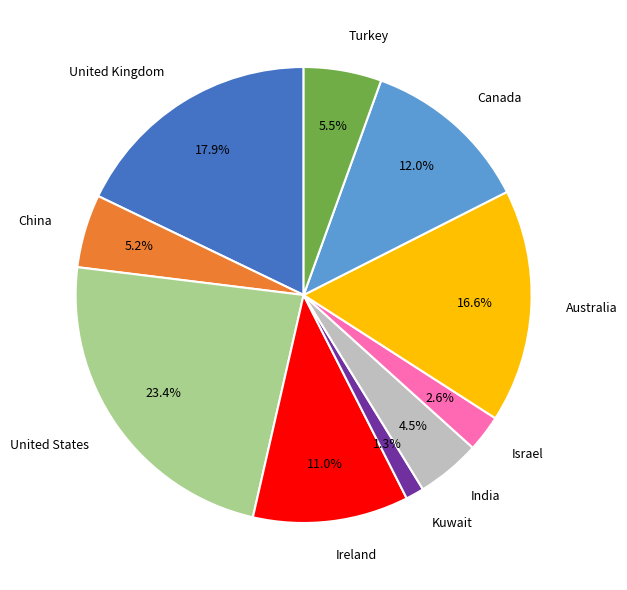

Count the number of slices in the pie.

10